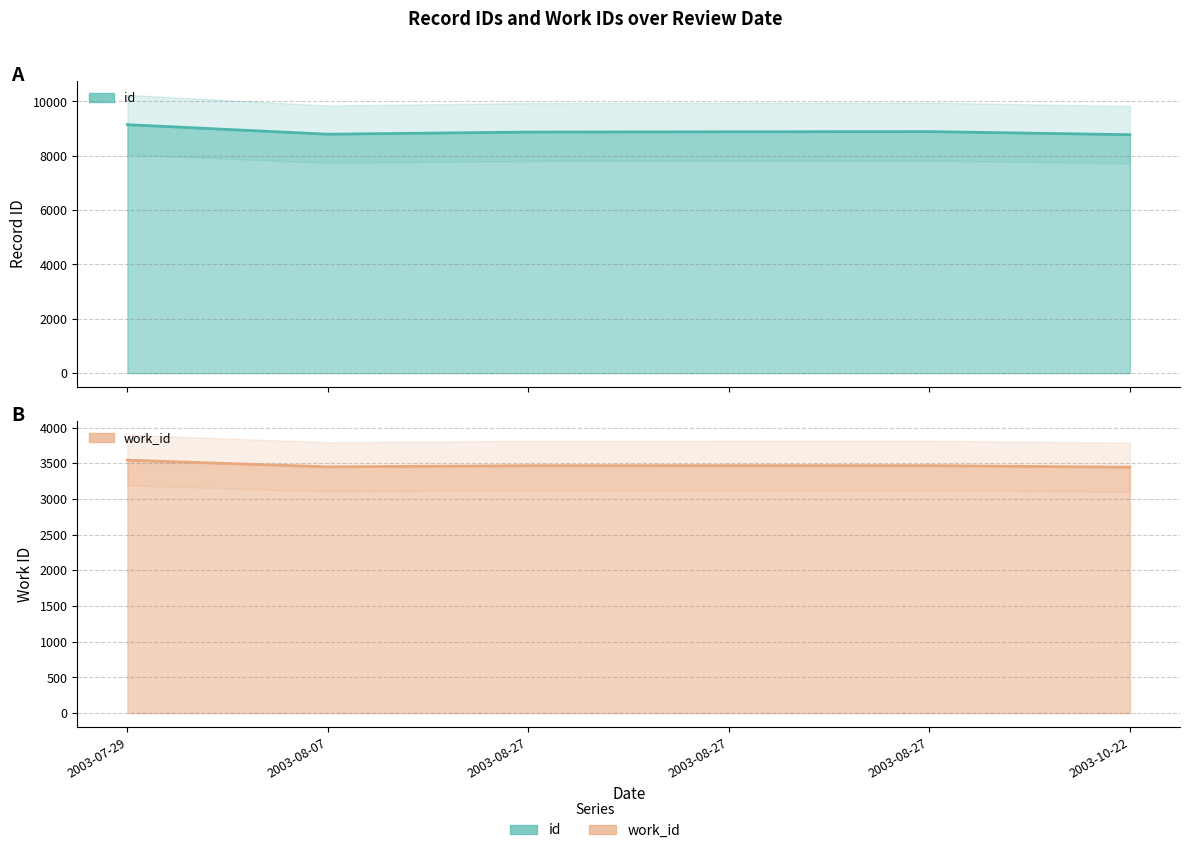

What is the total value across all series at 2003-08-27?

12341